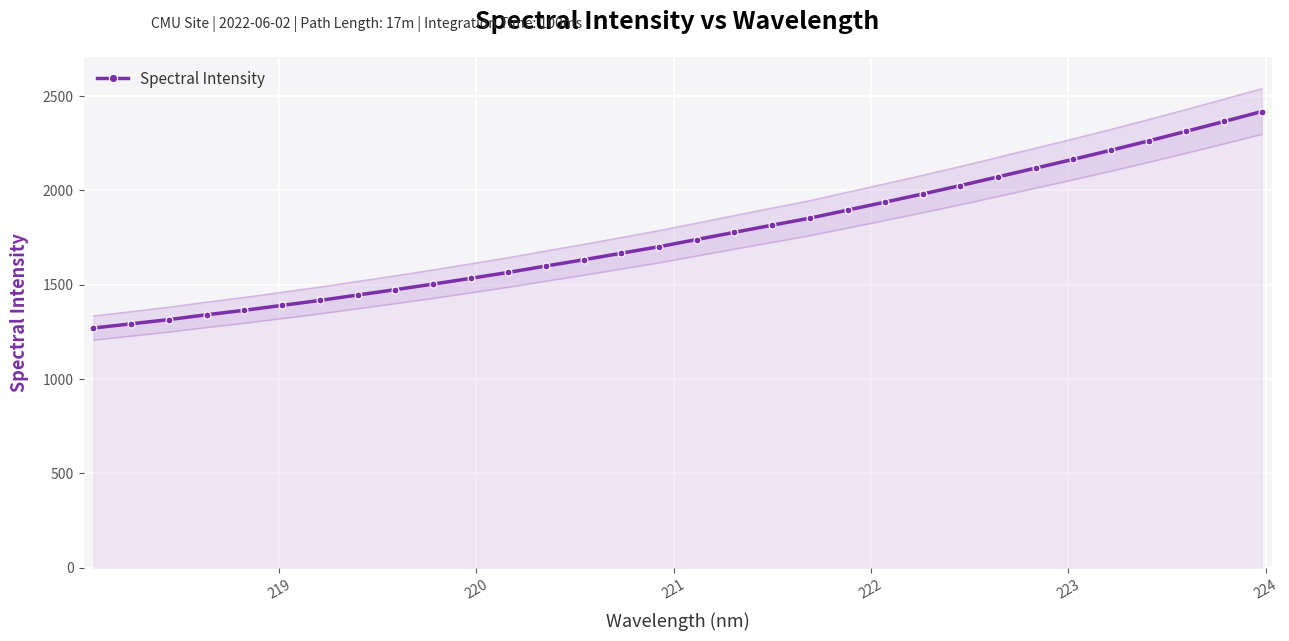

Reading right to left, what are all the values shown in this chart?

2417.9	2365.1	2313.5	2262.5	2213.0	2165.0	2118.3	2071.9	2025.6	1981.1	1938.1	1895.5	1852.8	1815.6	1777.8	1739.6	1701.5	1667.0	1632.4	1599.2	1565.3	1533.9	1503.2	1473.7	1445.3	1416.8	1390.5	1364.4	1340.8	1315.2	1292.8	1270.5